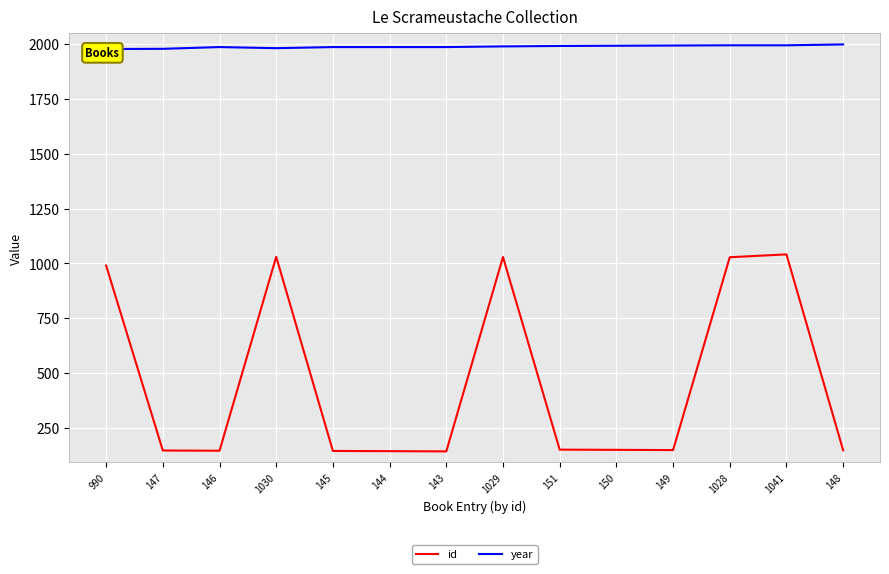

What are all the series names shown in the legend?

id, year